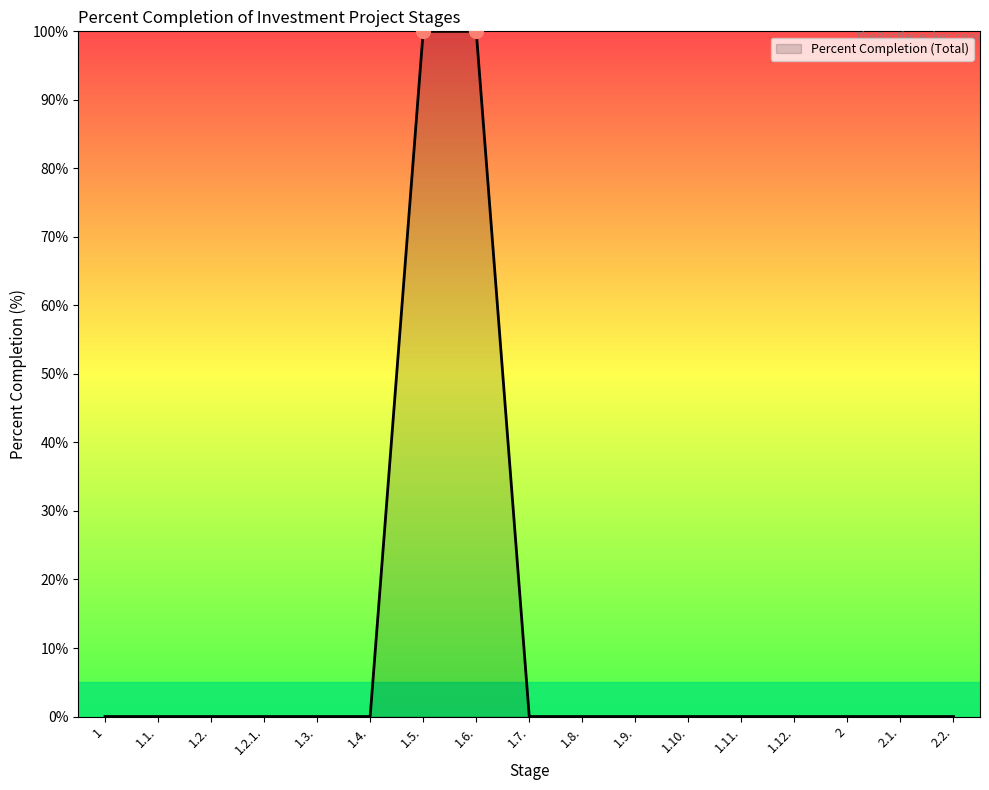

Is it true that the value at 2.2. is -32?

False